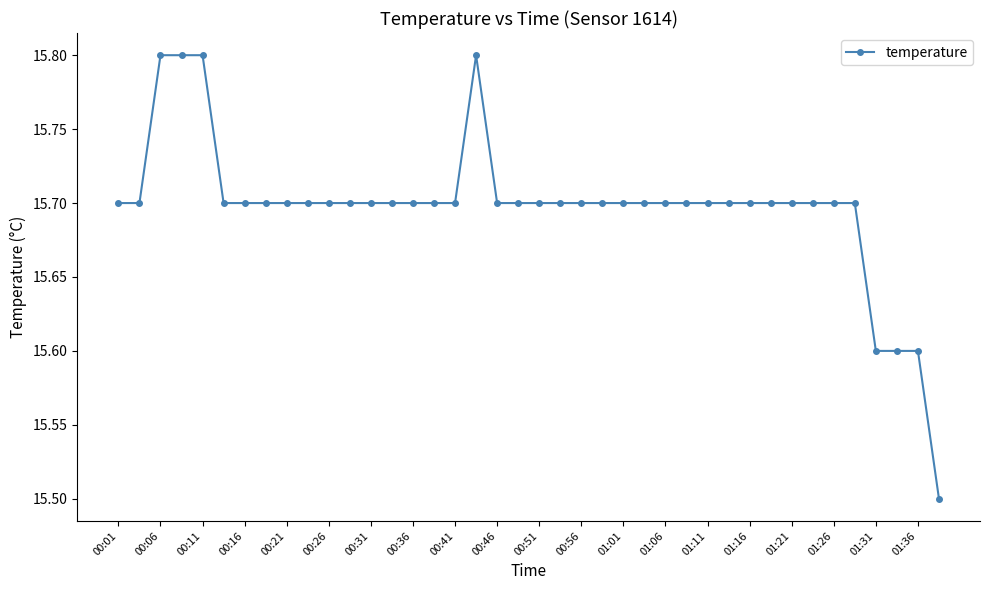

What is the sum of all values?

627.9